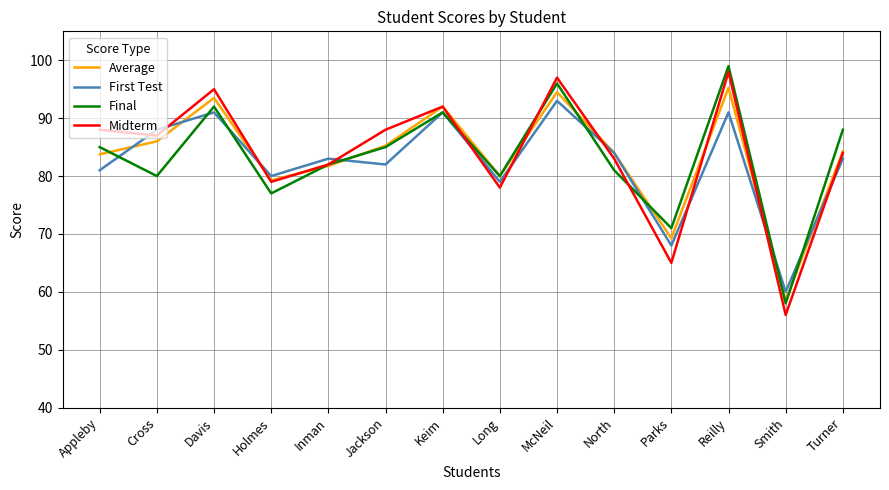

What is the total value across all series at North?

332.0